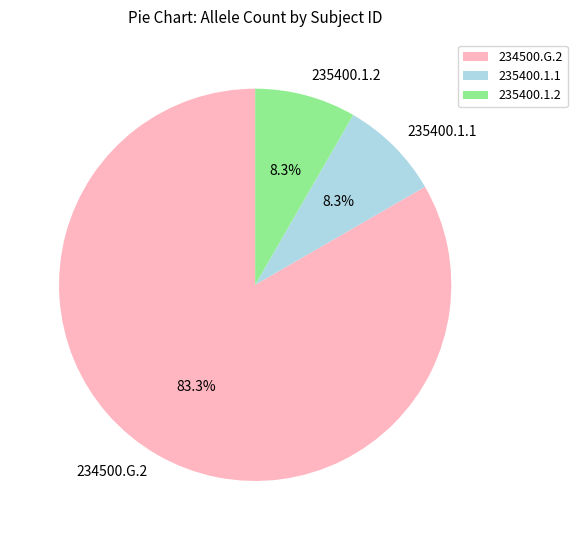

Is 234500.G.2 the majority of the pie?

Yes